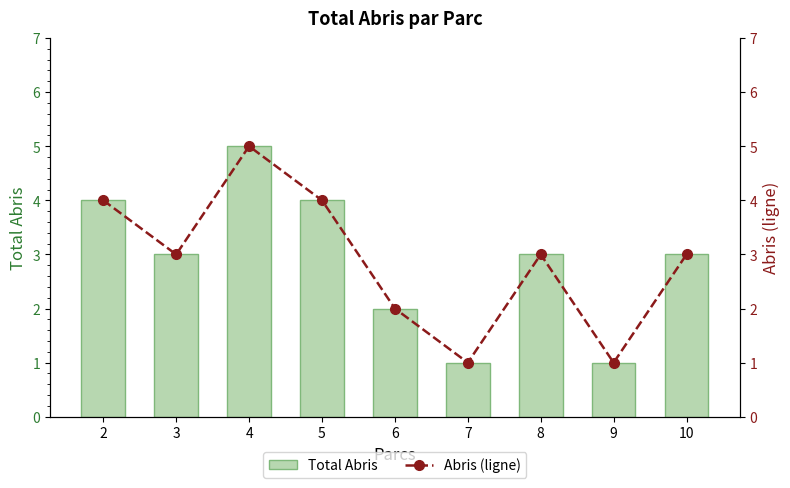

Read the Abris (ligne) value at 2.

4